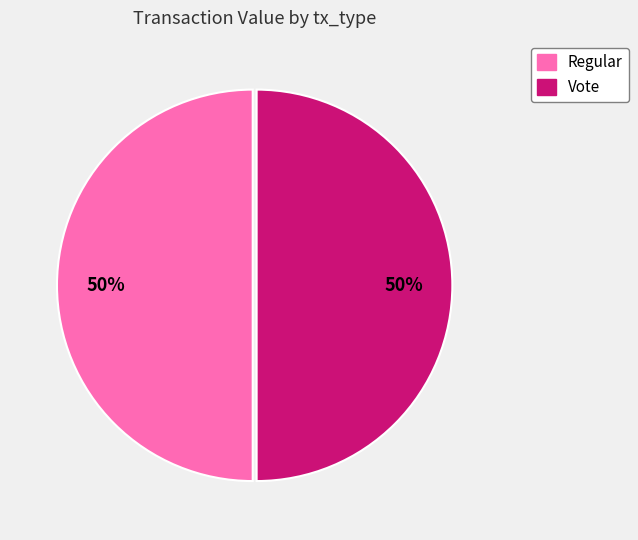

To the nearest percent, what percentage of the pie is Vote?

50%